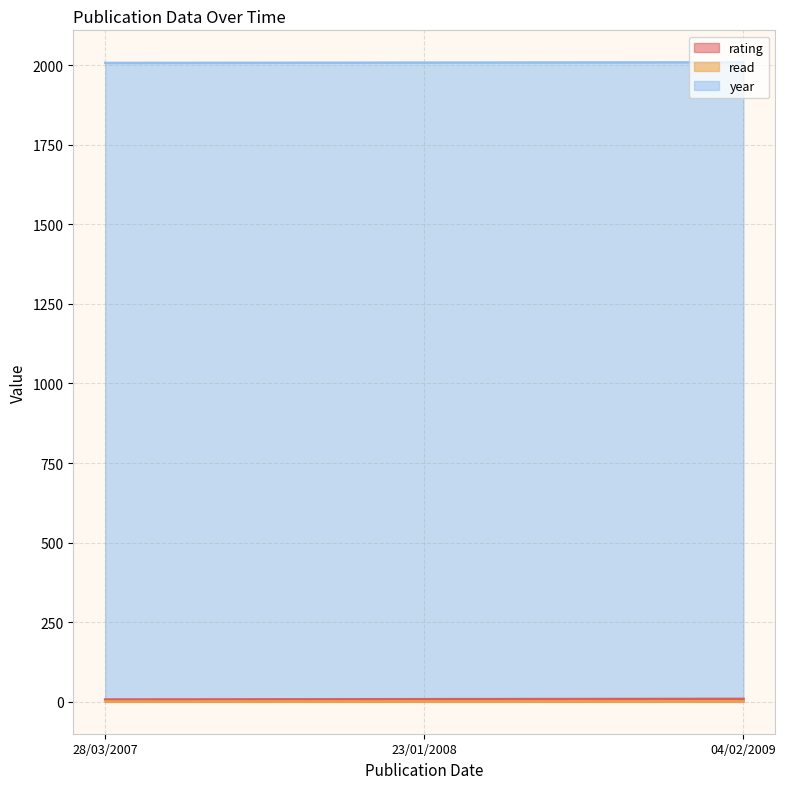

What is the lowest value of the year series?

2007